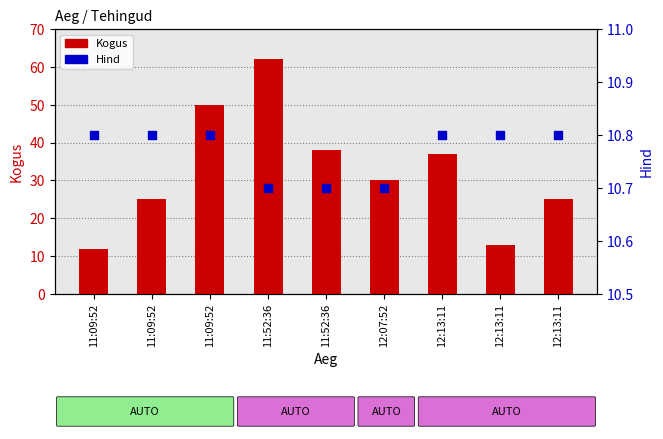

Is the value of Kogus at 11:09:52 greater than the value of Hind at 11:09:52?

Yes